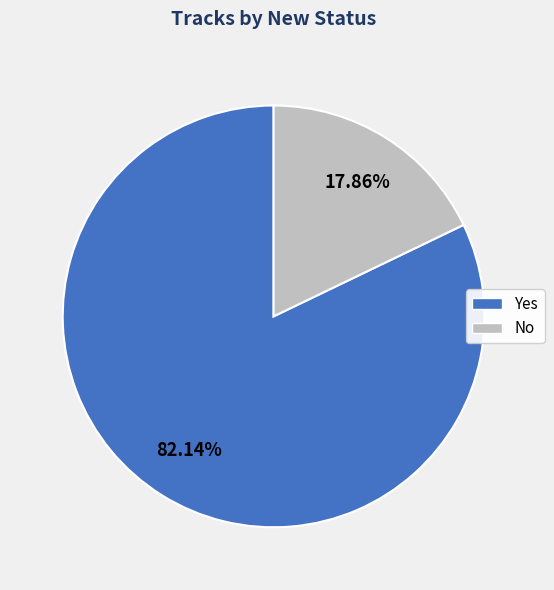

Count the number of slices in the pie.

2